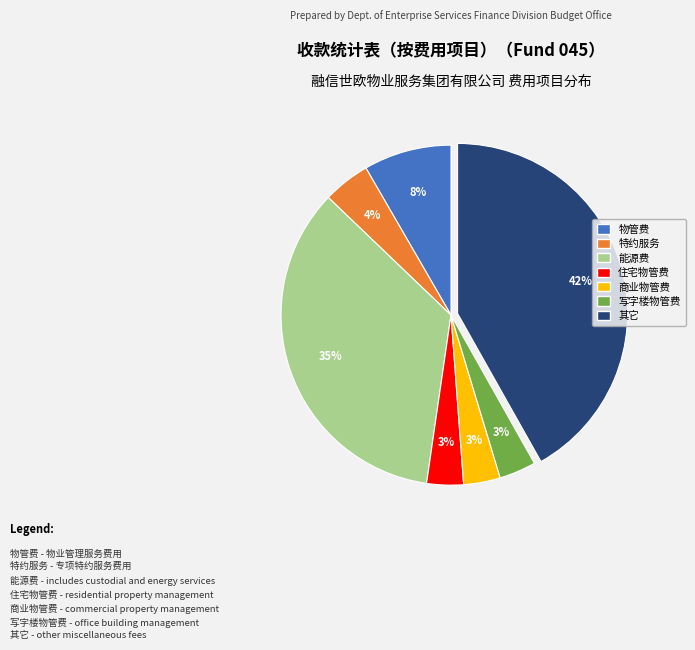

To the nearest percent, what is the average slice percentage?

14%